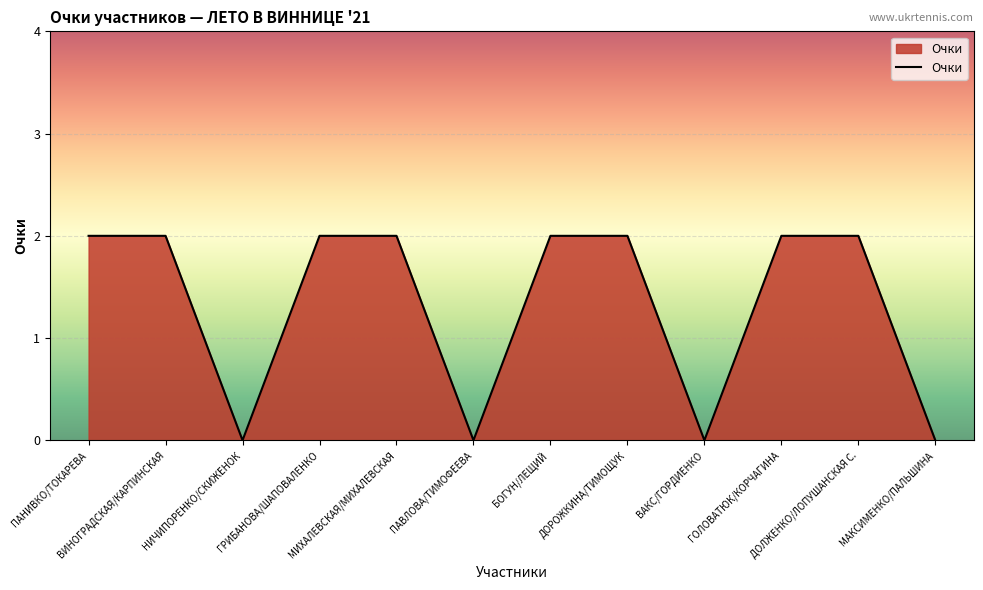

Reading right to left, what are all the values shown in this chart?

0	2	2	0	2	2	0	2	2	0	2	2